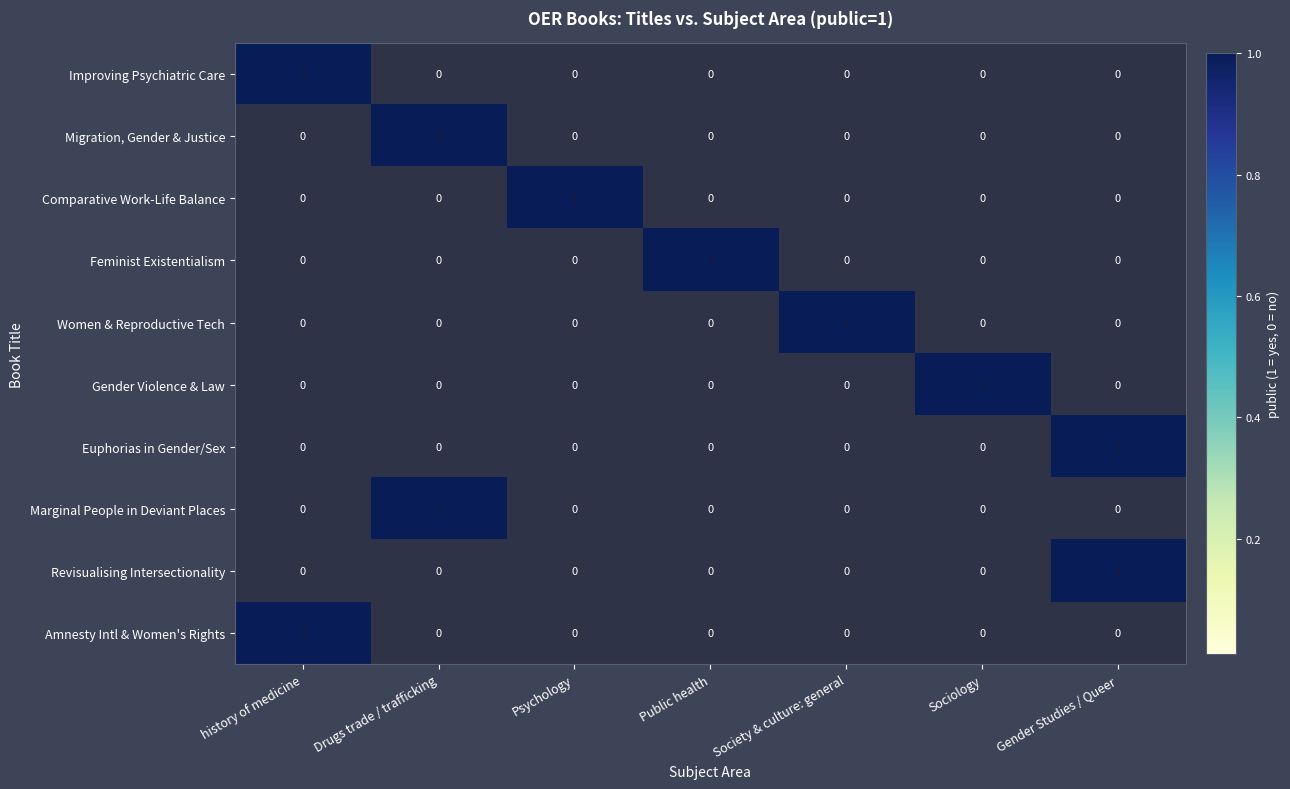

At how many categories does at least one series exceed 0?

7